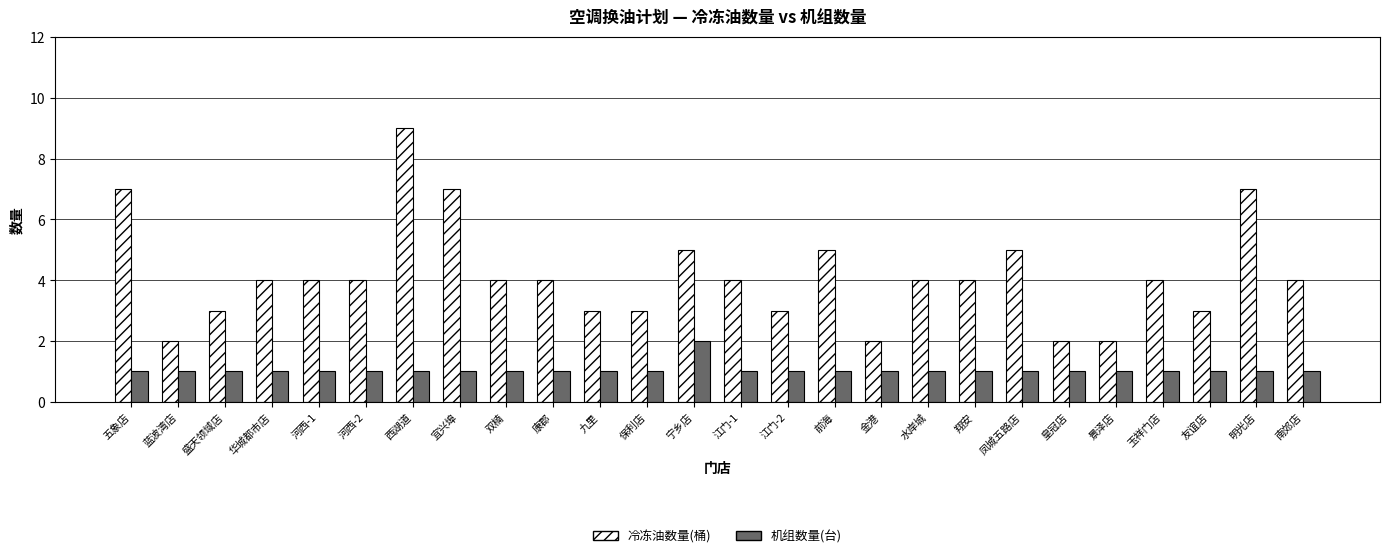

At which category is the sum across all series the highest?

西湖道